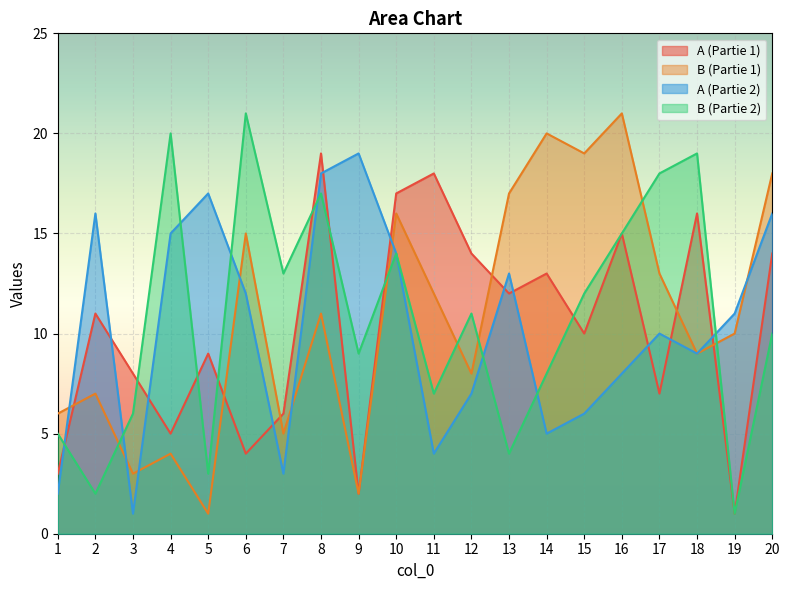

Reading left to right, list all the values displayed in this chart.

A (Partie 1): 3	11	8	5	9	4	6	19	2	17	18	14	12	13	10	15	7	16	1	14
B (Partie 1): 6	7	3	4	1	15	5	11	2	16	12	8	17	20	19	21	13	9	10	18
A (Partie 2): 2	16	1	15	17	12	3	18	19	14	4	7	13	5	6	8	10	9	11	16
B (Partie 2): 5	2	6	20	3	21	13	17	9	14	7	11	4	8	12	15	18	19	1	10